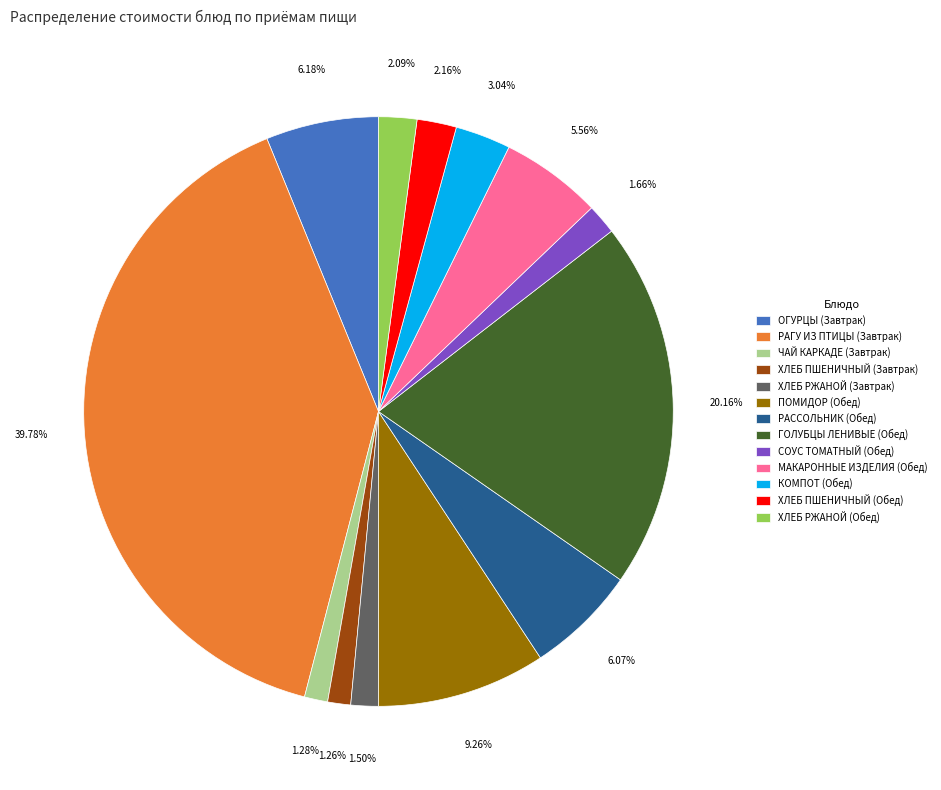

To the nearest percent, what is the difference between the КОМПОТ (Обед) and ОГУРЦЫ (Завтрак) slice percentages?

3%